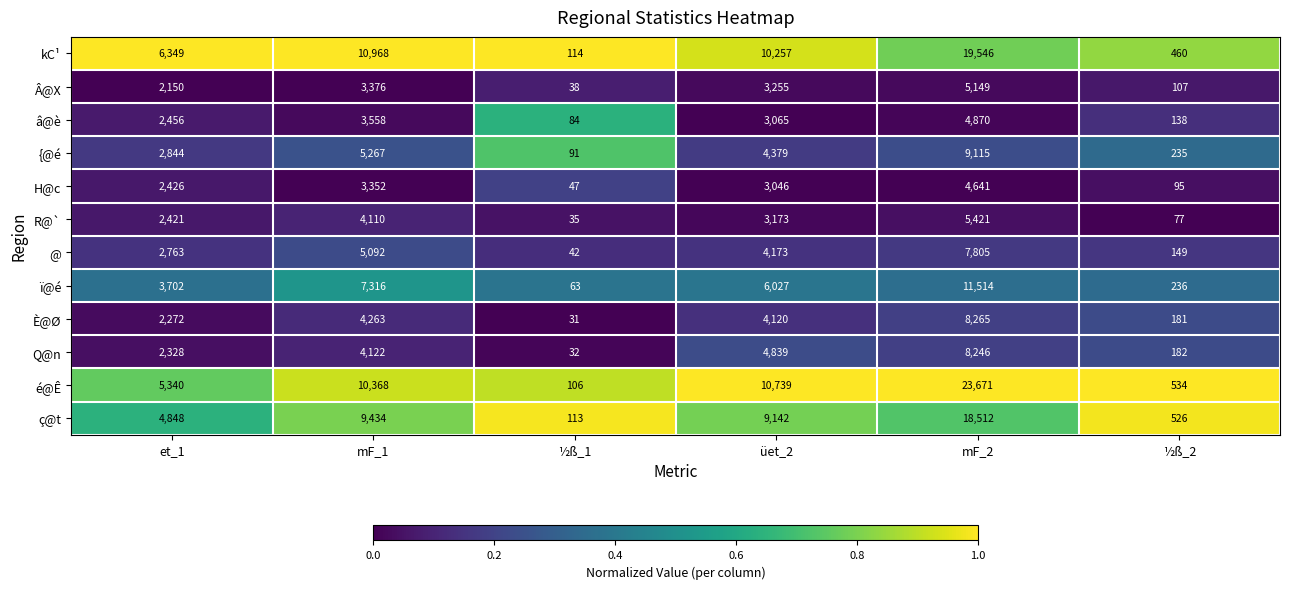

What is the average value of the Q@n series?

3292